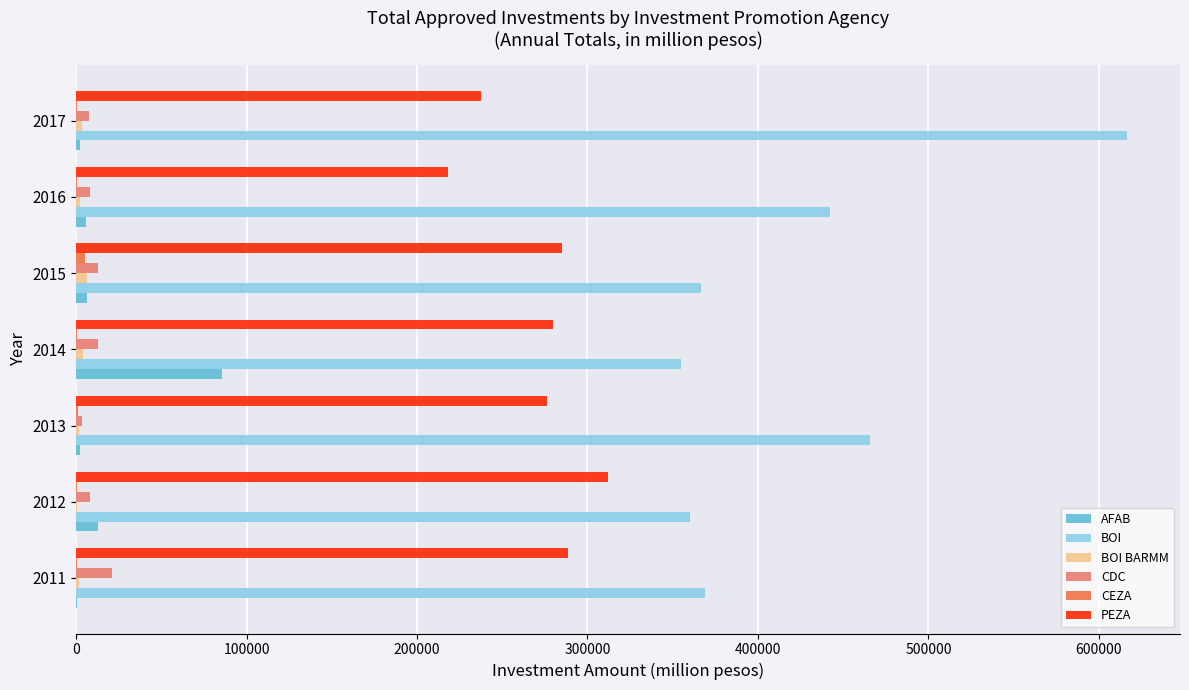

Between 2013 and 2015, which series saw the biggest shift?

BOI